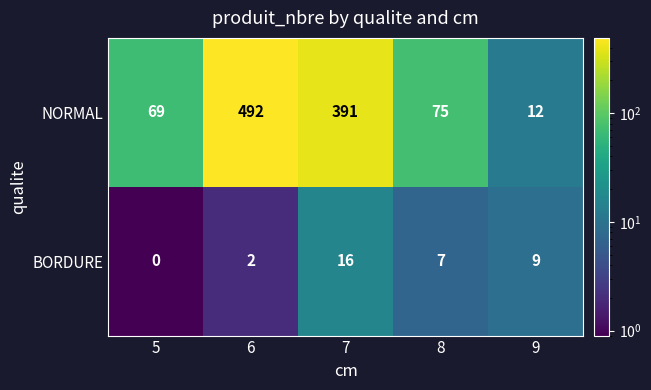

Where is BORDURE nearest to the value 8?

8